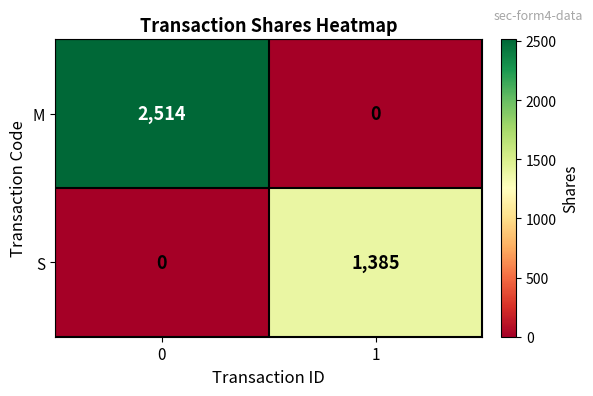

What is the maximum value shown in the chart?

2514